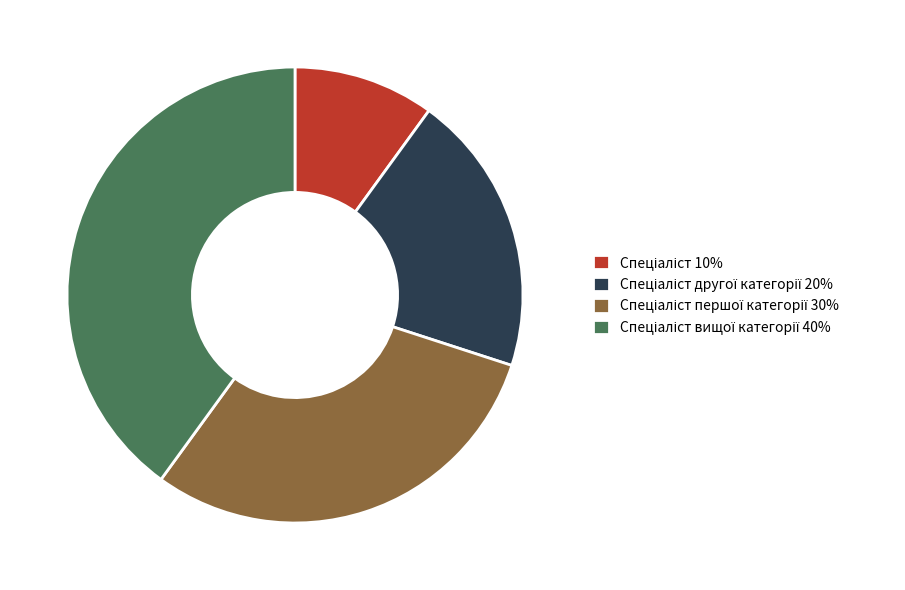

Is there any slice that represents more than half of the pie?

No